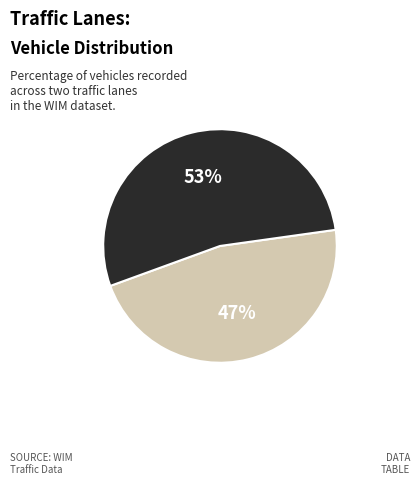

Is there any slice that represents more than half of the pie?

Yes